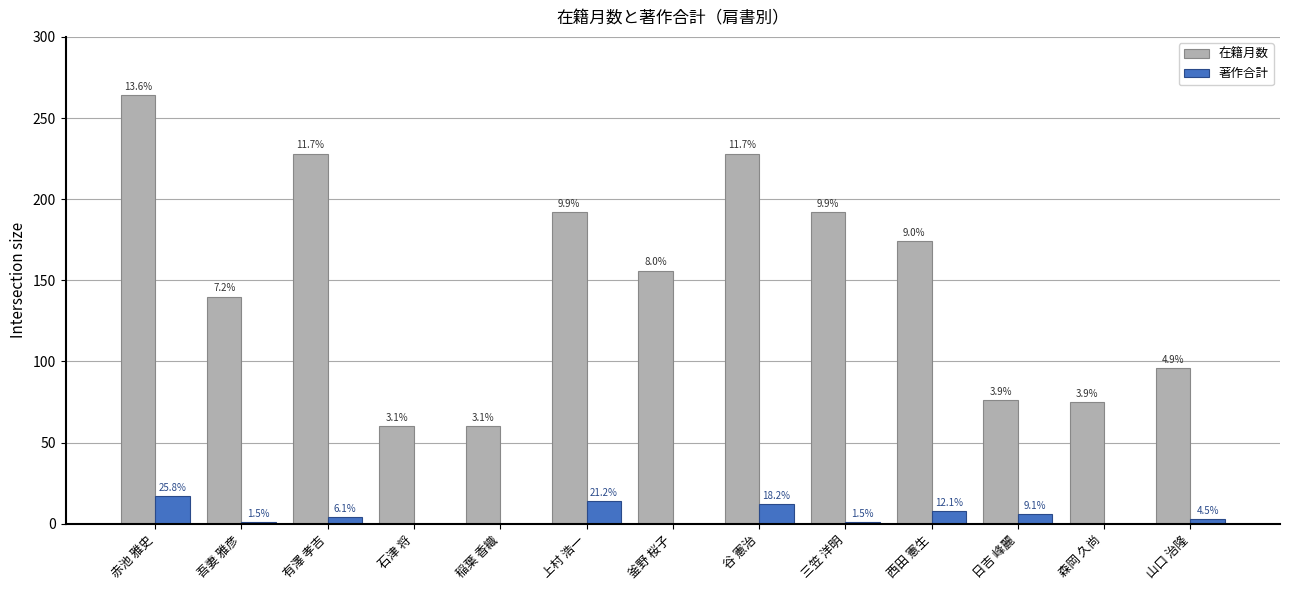

What are all the series names shown in the legend?

在籍月数, 著作合計